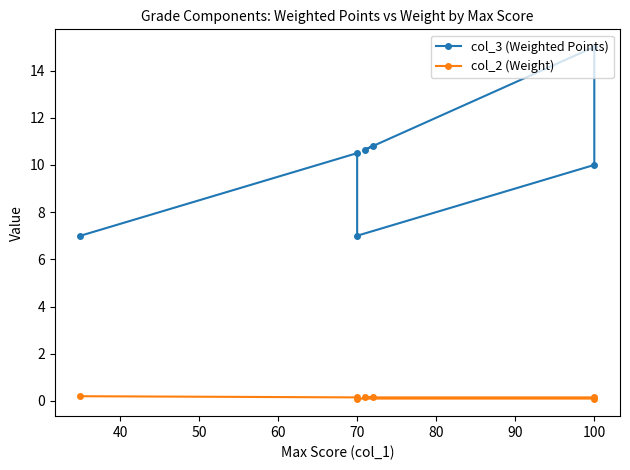

Rank the series by their maximum value, from highest to lowest.

col_3 (Weighted Points), col_2 (Weight)